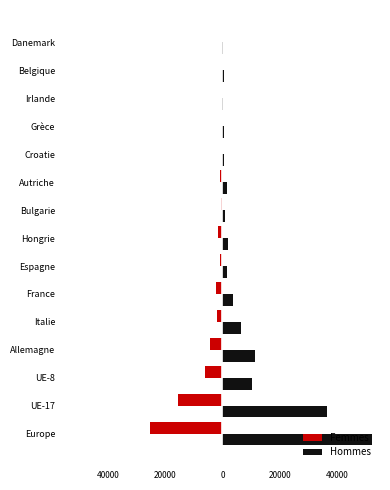

What is the greatest value displayed?

52460